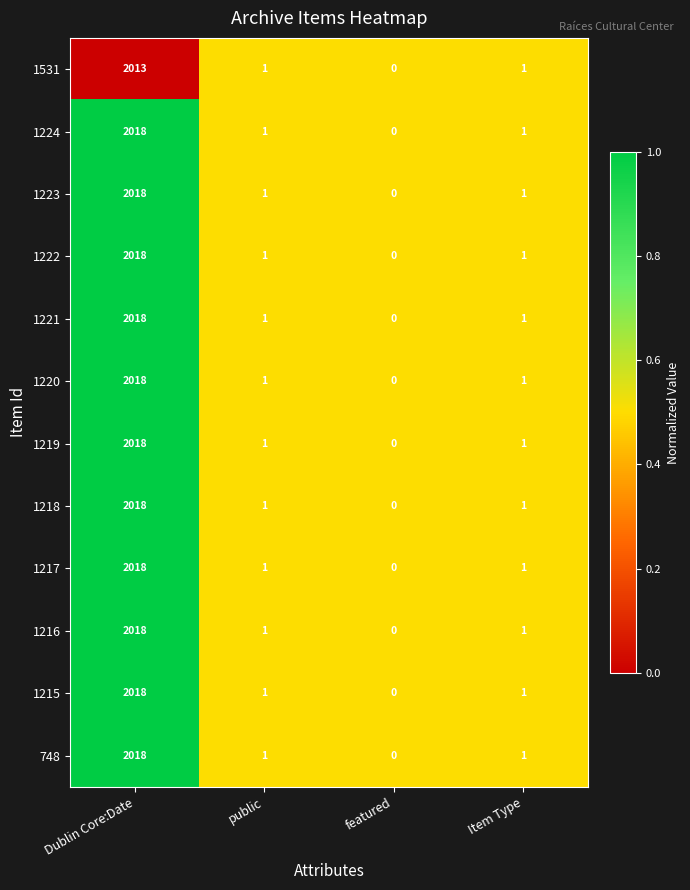

Which category has the highest value in the 1223 series?

Dublin Core:Date